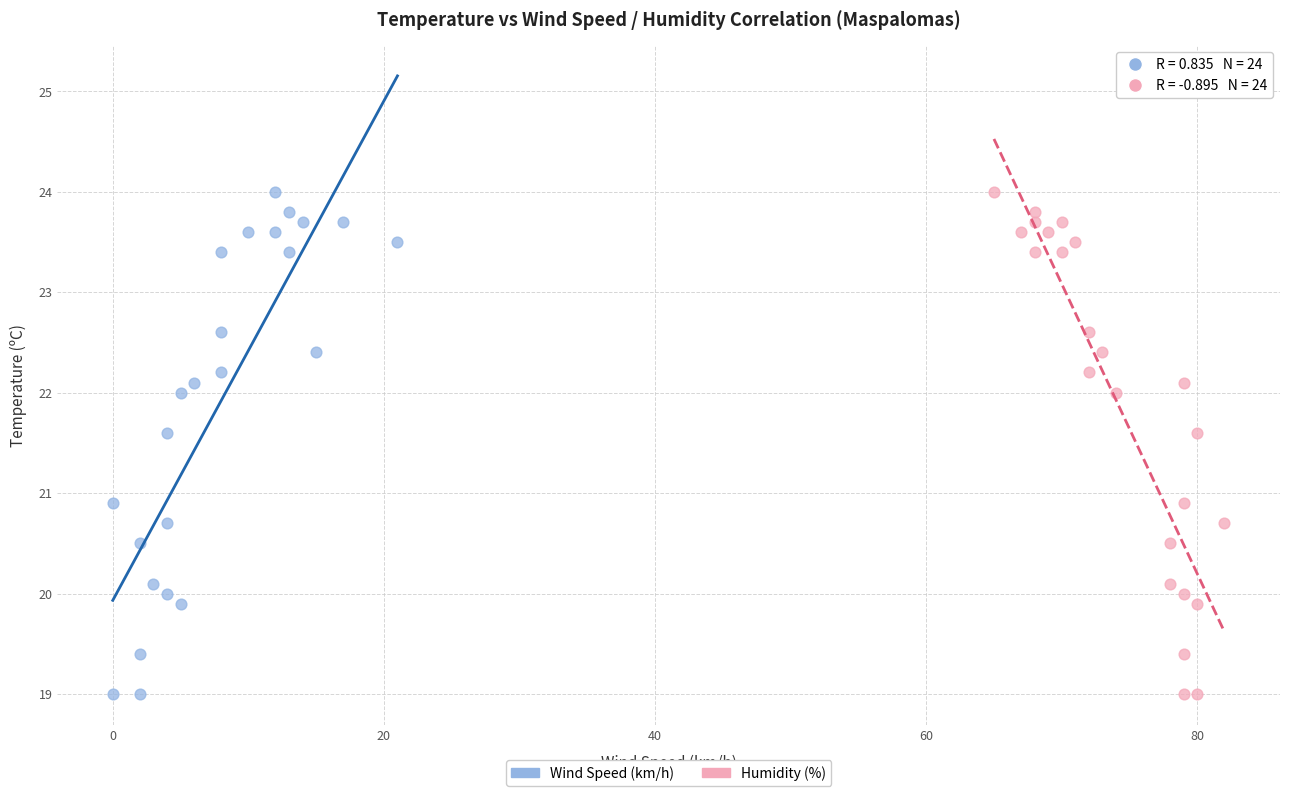

What are all the series names shown in the legend?

Wind Speed (km/h), Humidity (%)